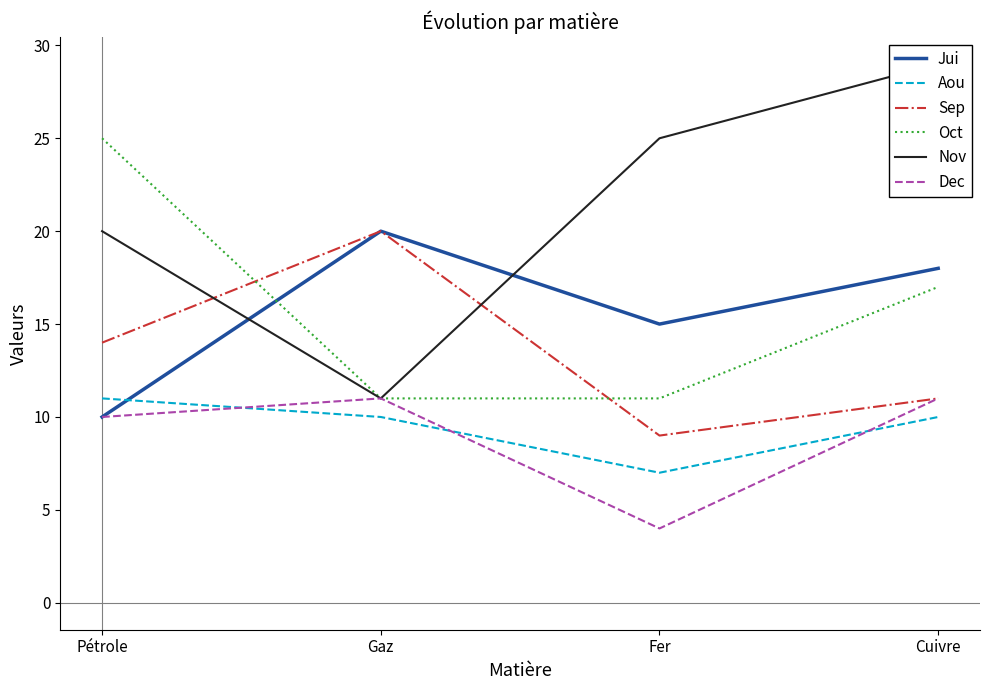

What is the minimum value for Oct?

11